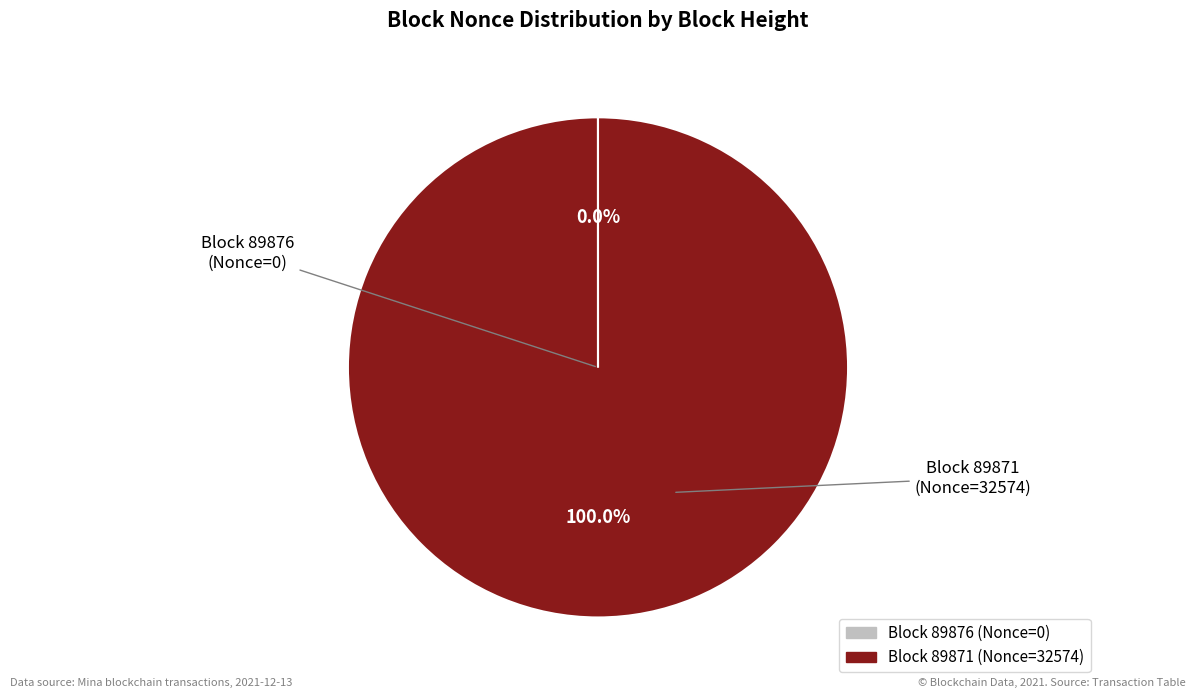

Is there a majority slice in this chart?

Yes